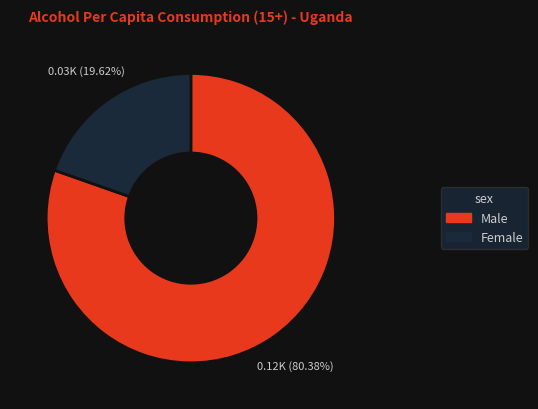

Which slice is the smallest?

Female